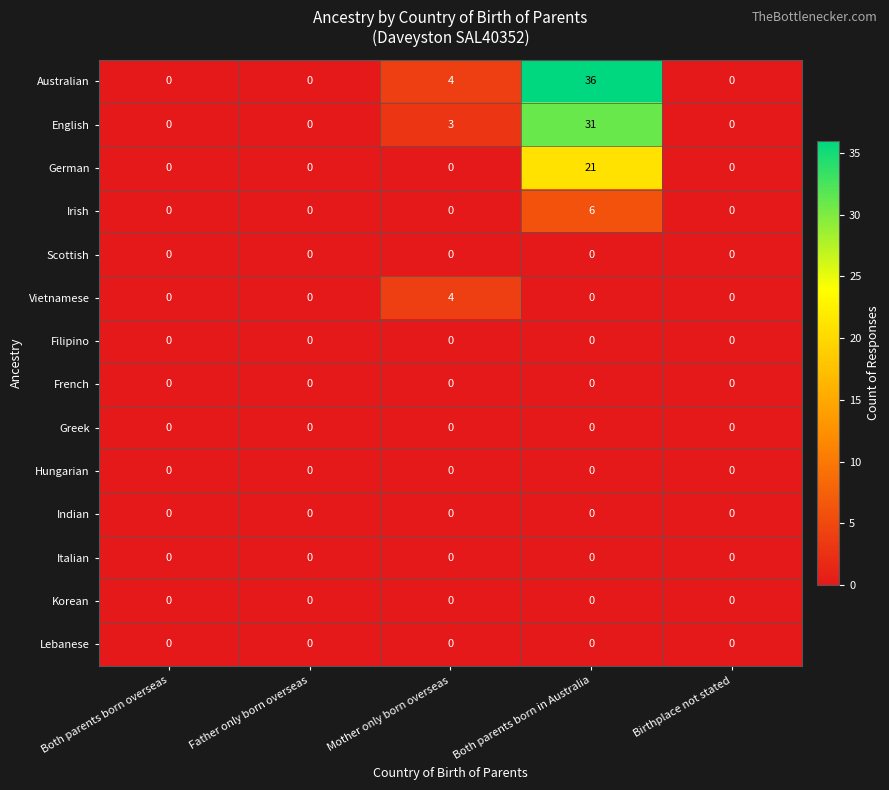

What is the greatest value displayed?

36